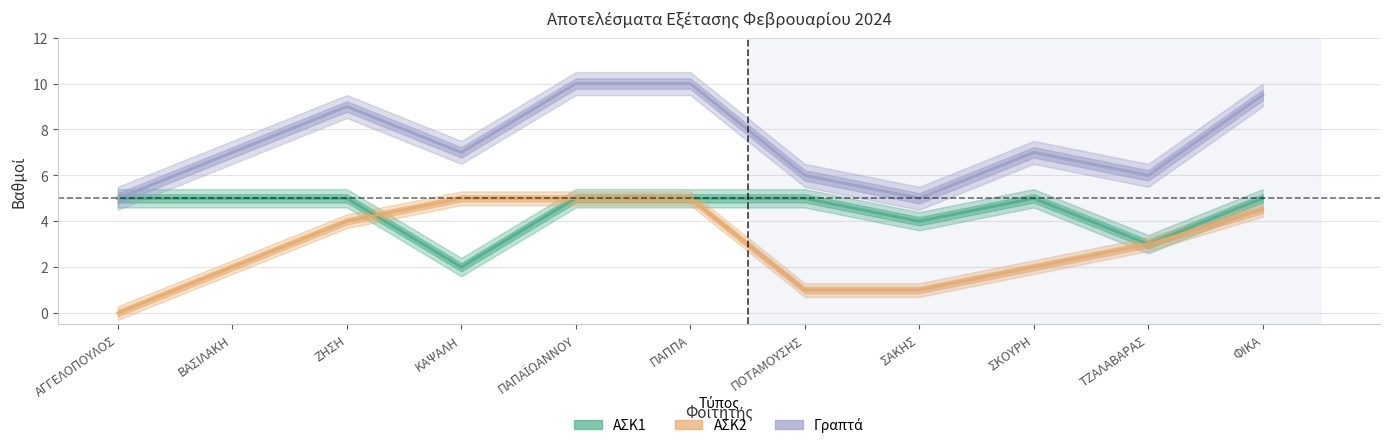

True or false: ΑΣΚ1 has more than 0 interior local peaks.

True